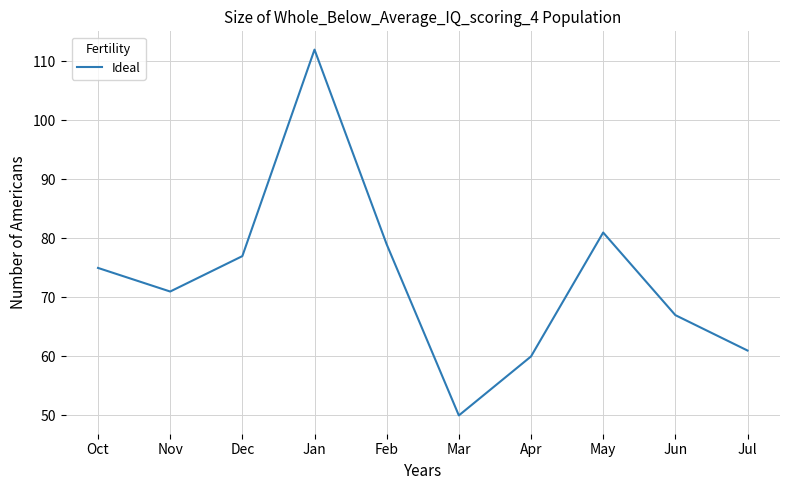

True or false: there are more than 0 points higher than both neighbors.

True